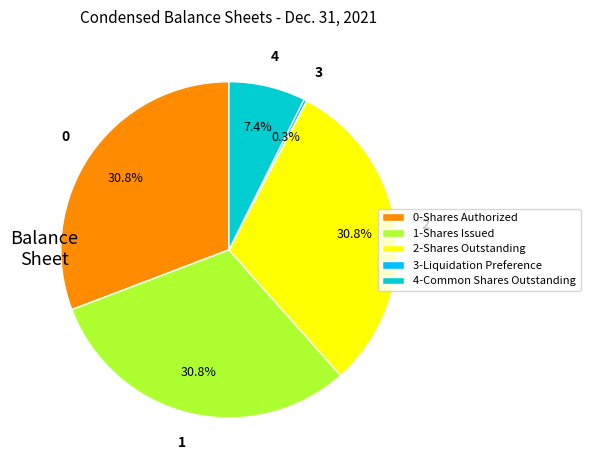

What is the smallest slice in the pie chart?

3-Liquidation Preference